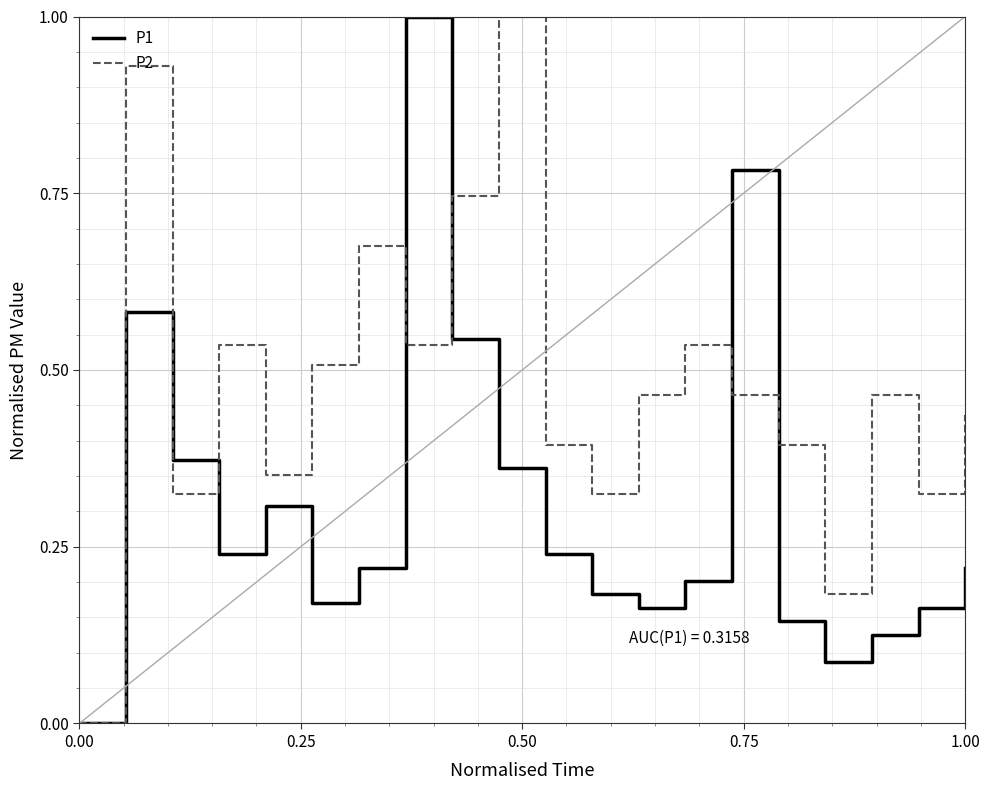

What is the greatest value displayed?

1.0